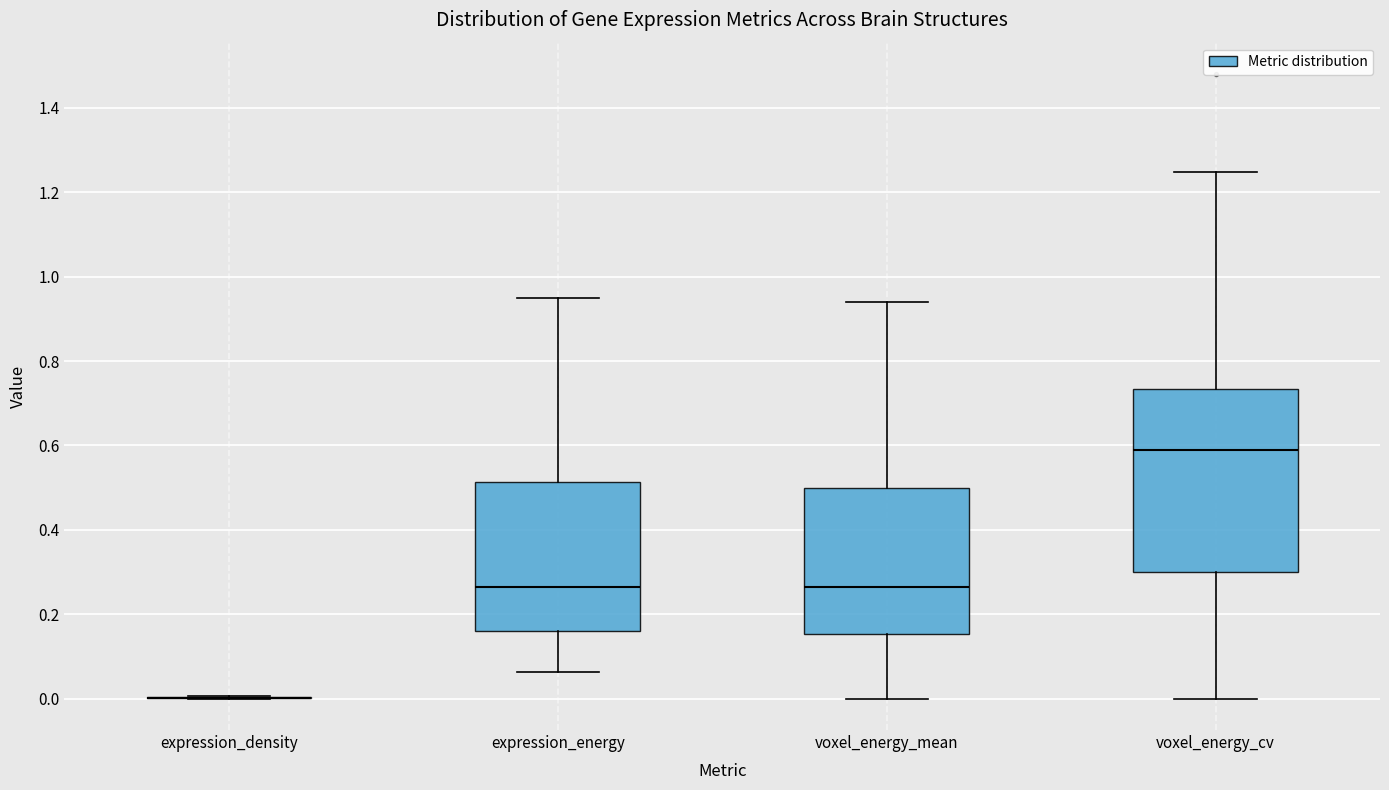

Reading left to right, transcribe this box plot: for each box, give where its median line is, the range the box spans, and where its two whiskers end, as read against the y-axis. The values are not printed on the chart, so give them approximately, as read against the axis.

expression_density: box collapsed to a line at 0.00, whiskers 0.00 to 0.00
expression_energy: median 0.26, box 0.16 to 0.52, whiskers 0.06 to 0.94
voxel_energy_mean: median 0.26, box 0.16 to 0.50, whiskers 0.00 to 0.94
voxel_energy_cv: median 0.58, box 0.30 to 0.74, whiskers 0.00 to 1.24